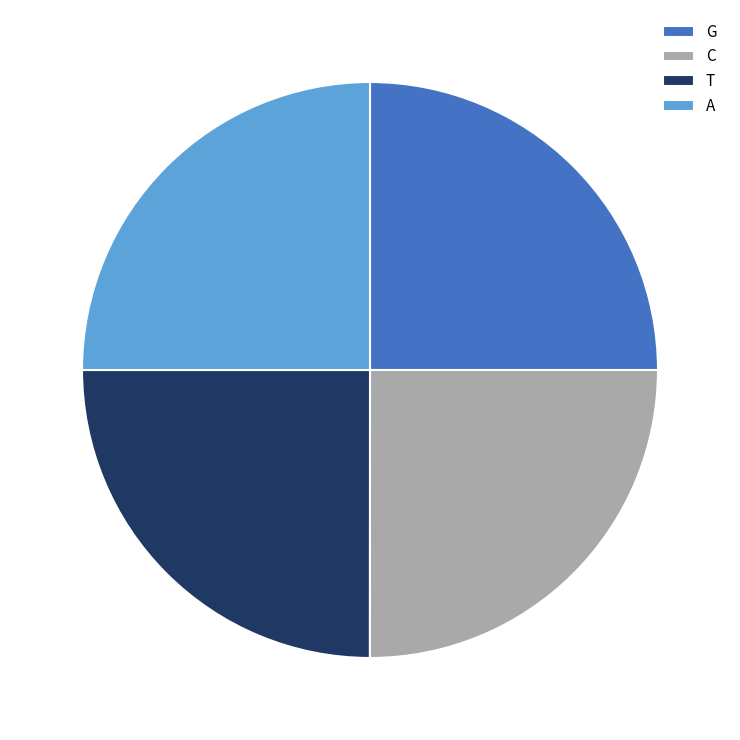

Approximately how many times larger is the value at G compared to A?

1.0